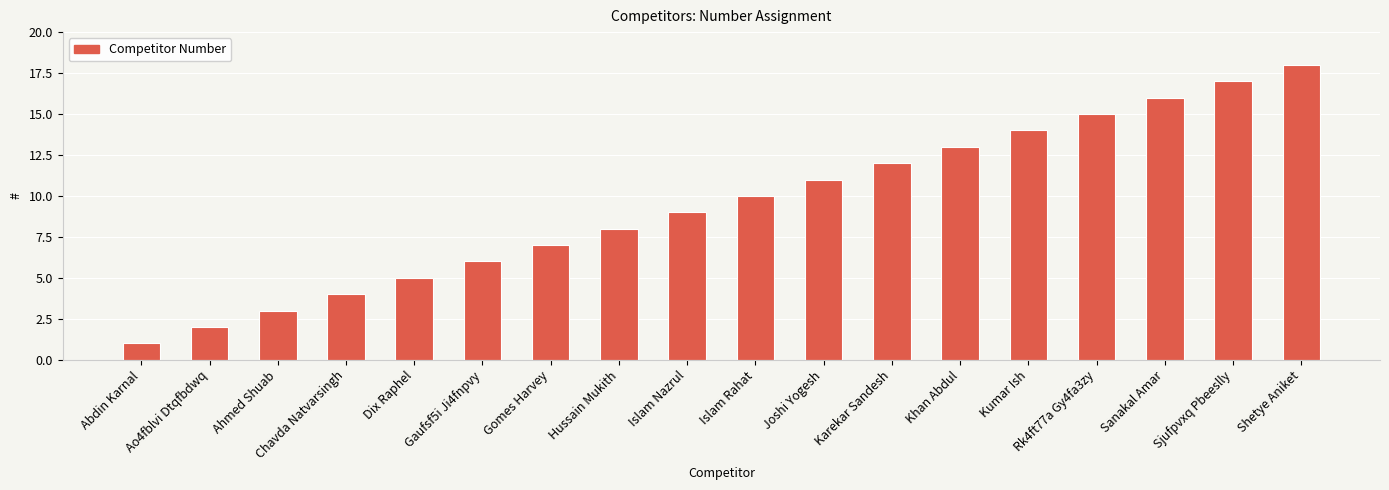

Rank the categories by value from highest to lowest.

Shetye Aniket, Sjufpvxq Pbeeslly, Sanakal Amar, Rk4ft77a Gy4fa3zy, Kumar Ish, Khan Abdul, Karekar Sandesh, Joshi Yogesh, Islam Rahat, Islam Nazrul, Hussain Mukith, Gomes Harvey, Gaufsf5i Ji4fnpvy, Dix Raphel, Chavda Natvarsingh, Ahmed Shuab, Ao4fblvi Dtqfbdwq, Abdin Karnal